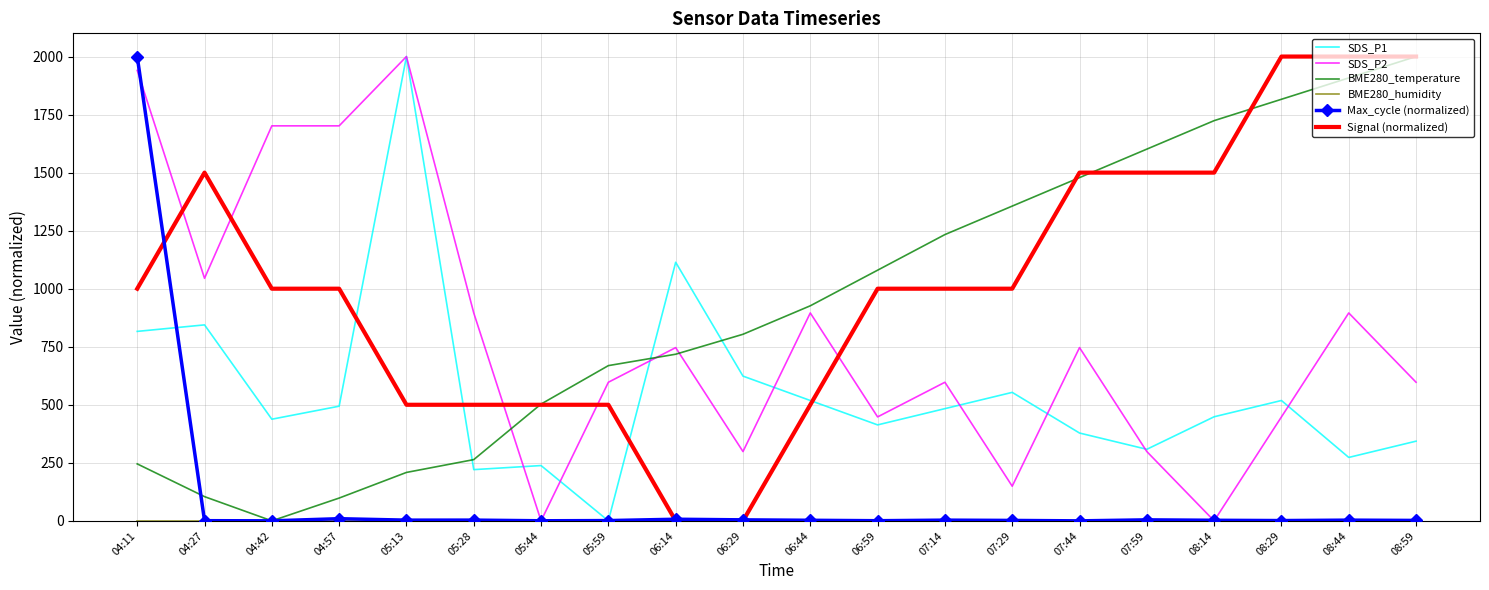

True or false: BME280_temperature has a value of 98.2 at 04:57.

True